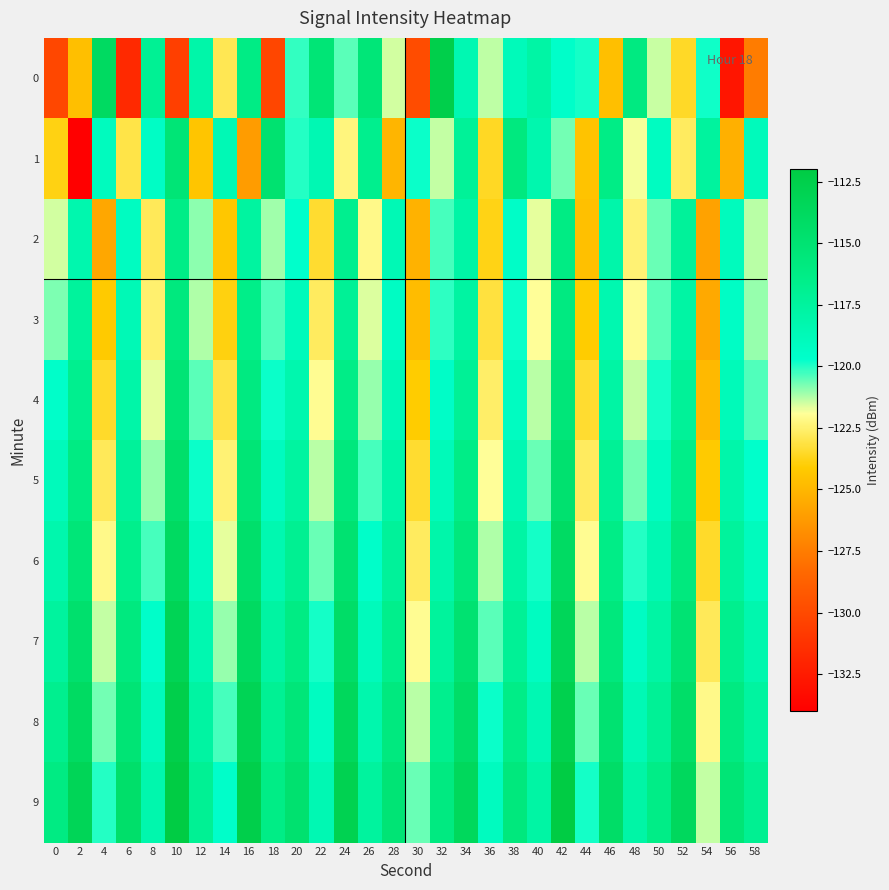

What is the difference between the highest and lowest values at 26?

6.7